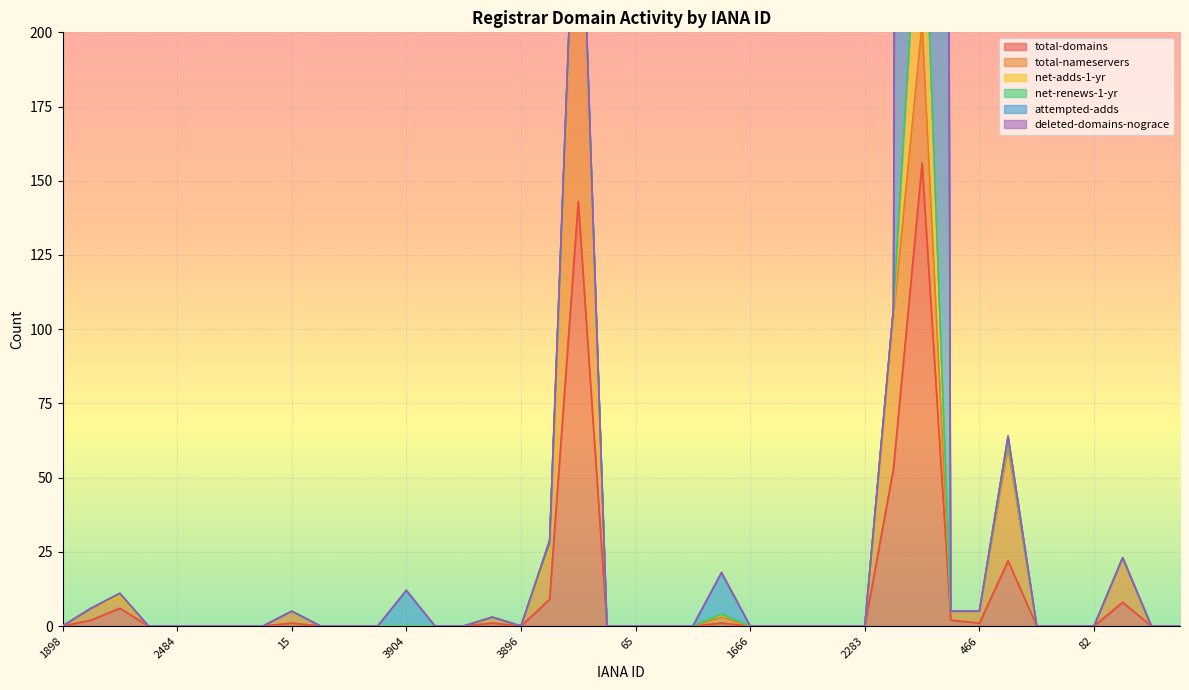

At which category does attempted-adds reach its first local valley?

3896